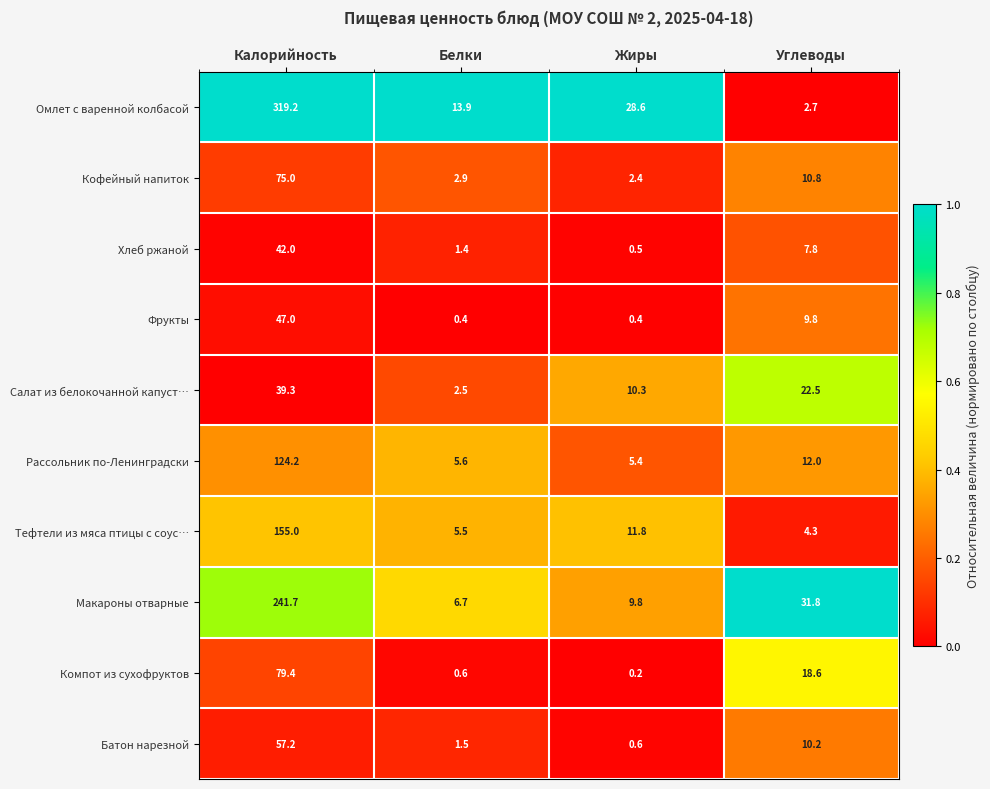

At how many categories does at least one series exceed 0?

4